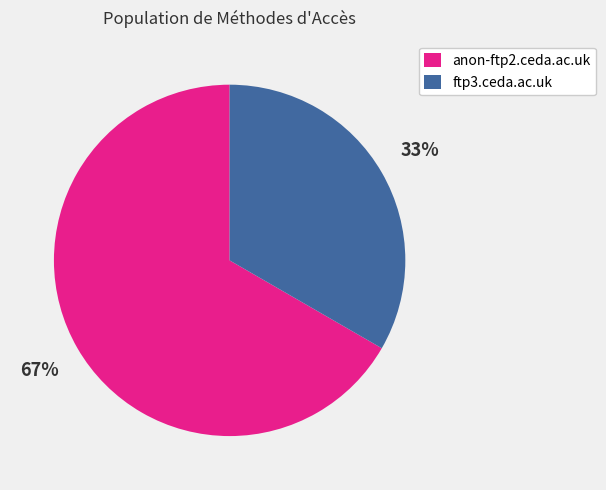

Do ftp3.ceda.ac.uk and anon-ftp2.ceda.ac.uk together represent more than half of the pie?

Yes